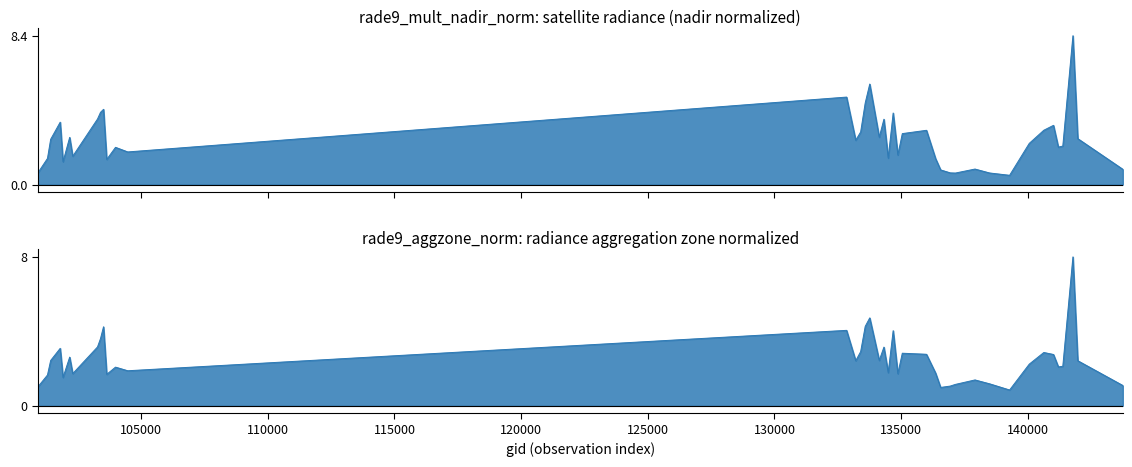

Which series has the largest total across all categories?

rade9_mult_nadir_norm